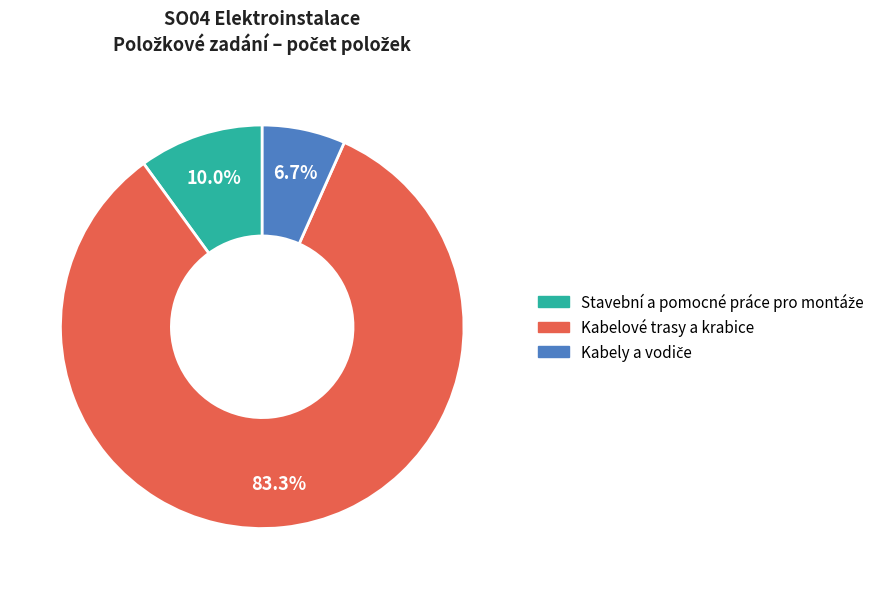

What is the majority slice?

Kabelové trasy a krabice